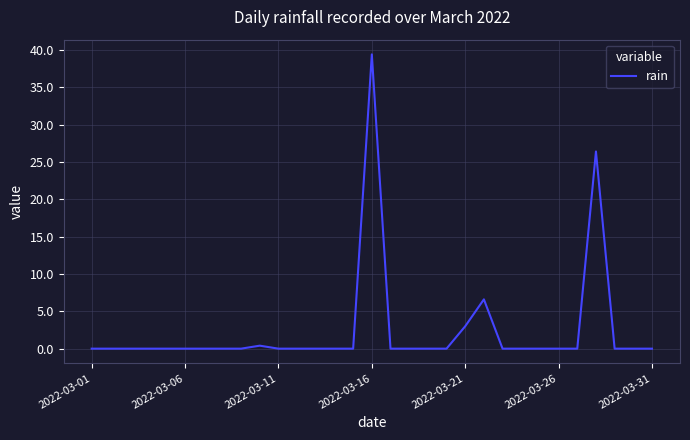

What is the maximum value shown in the chart?

39.4